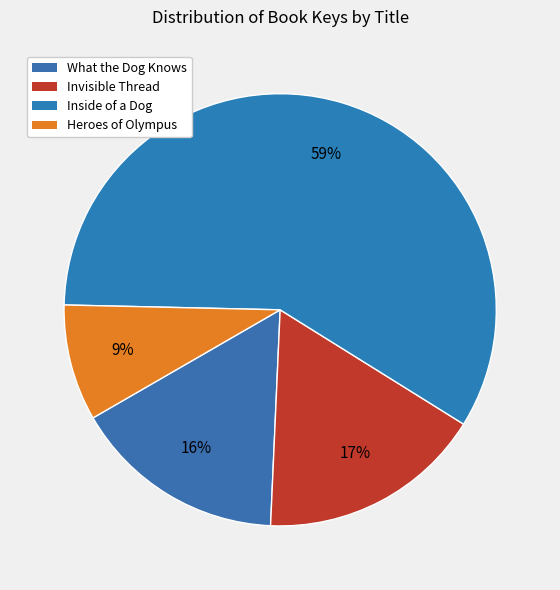

What percentage is the Invisible Thread slice, to the nearest percent?

17%